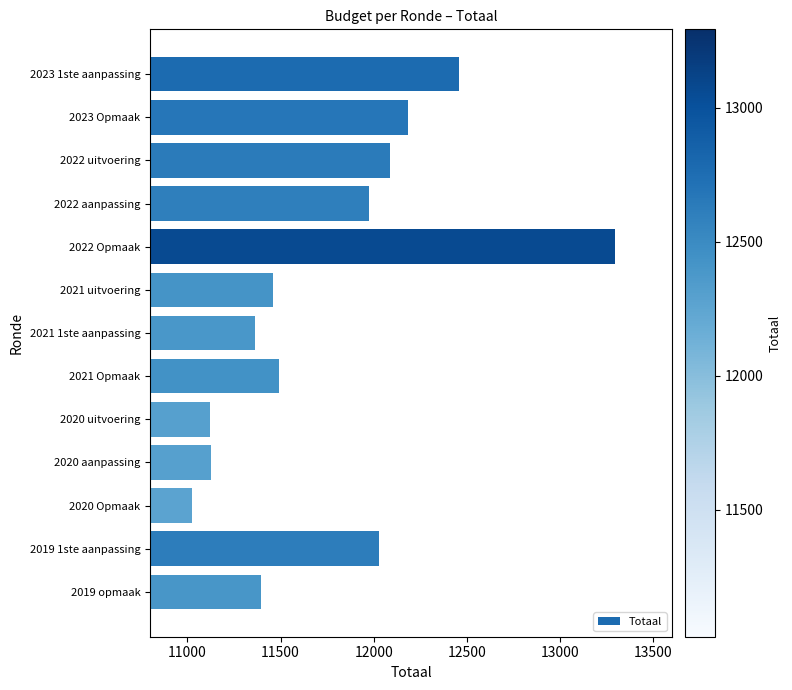

What is the maximum value shown in the chart?

13292